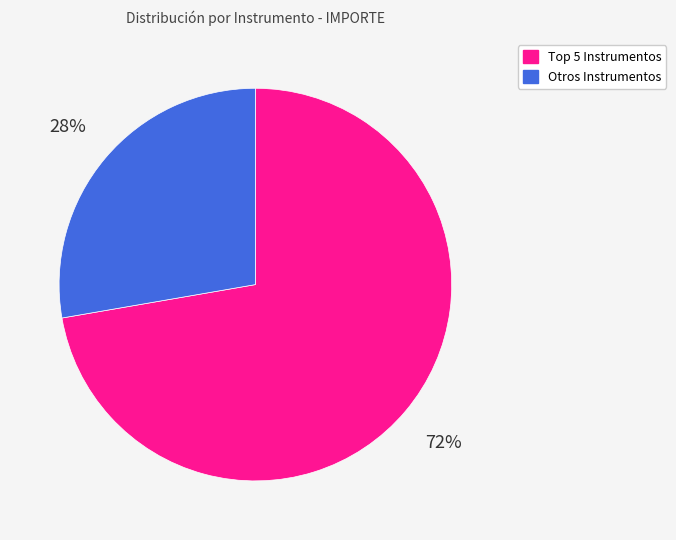

To the nearest percent, what is the average slice percentage?

50%